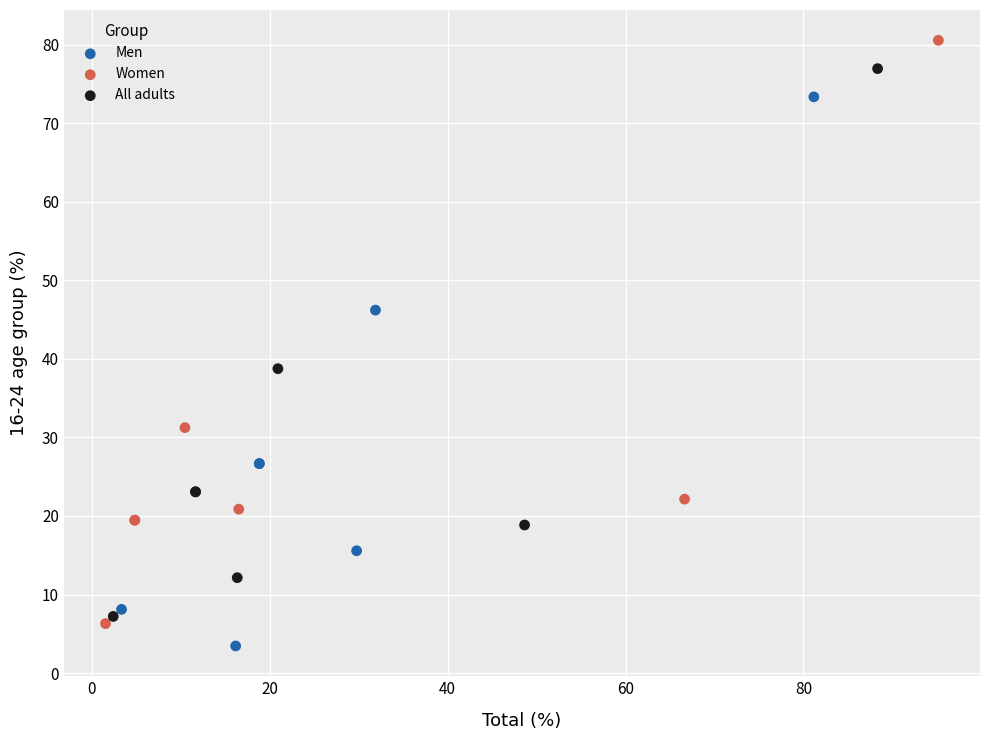

Which series has the widest spread of Y values?

Women